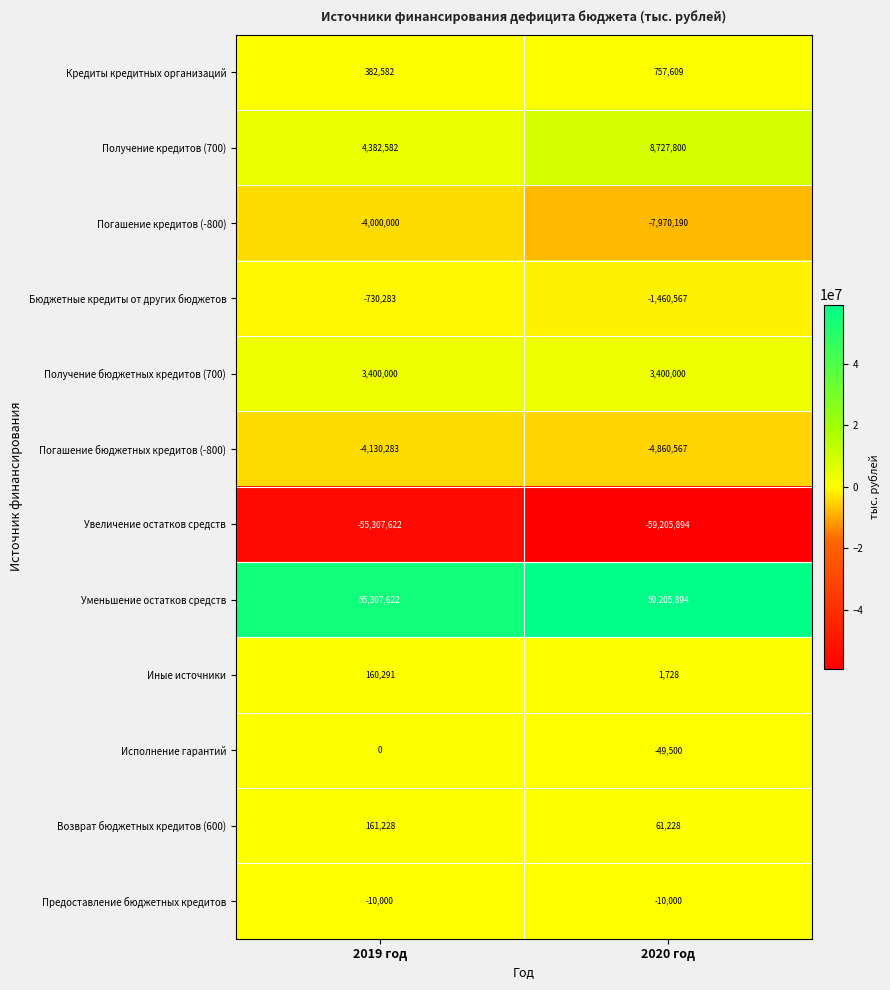

Which label corresponds to the smallest value in the chart?

2020 год